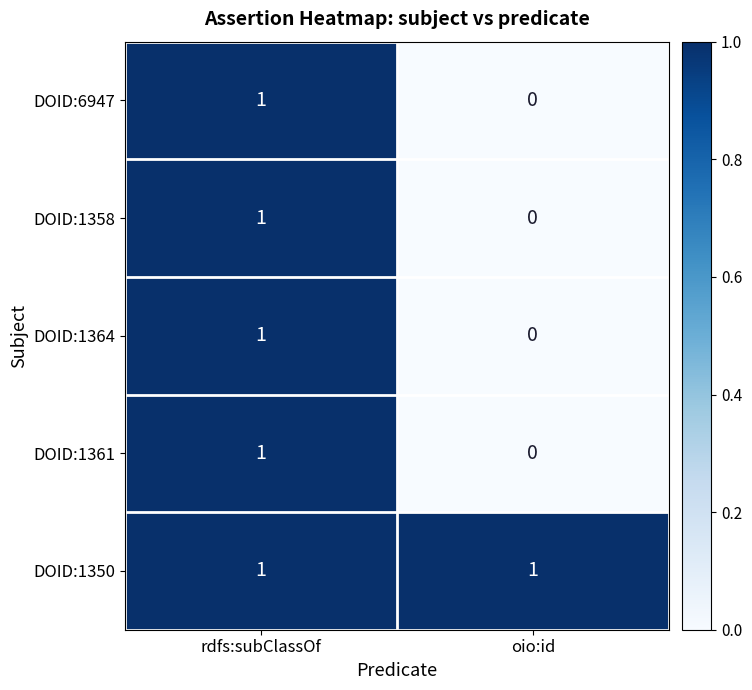

Reading left to right, extract all data points from this chart.

DOID:6947: rdfs:subClassOf=1	oio:id=0
DOID:1358: rdfs:subClassOf=1	oio:id=0
DOID:1364: rdfs:subClassOf=1	oio:id=0
DOID:1361: rdfs:subClassOf=1	oio:id=0
DOID:1350: rdfs:subClassOf=1	oio:id=1